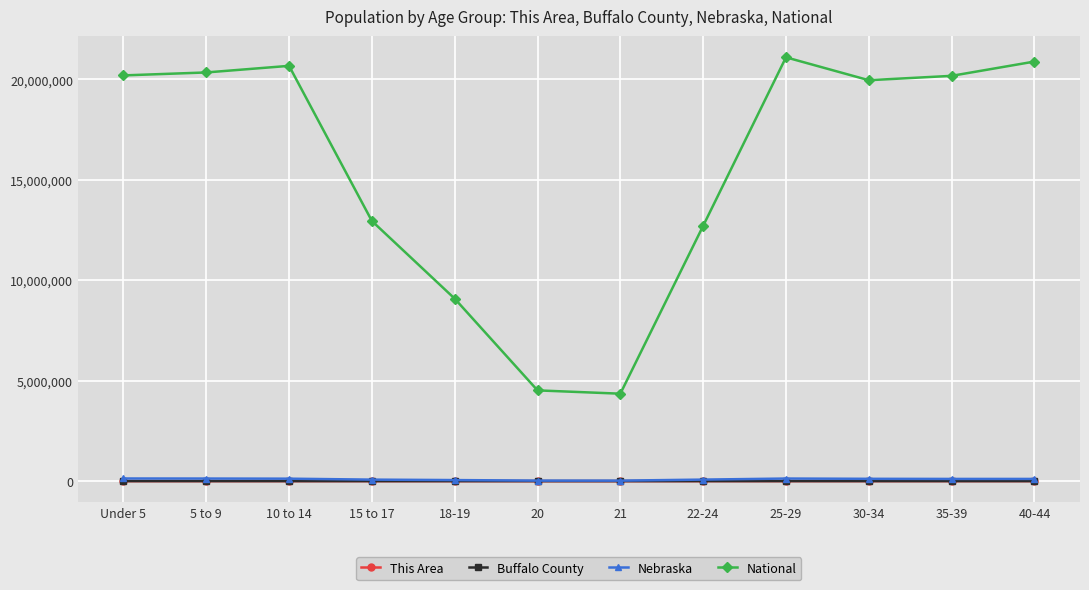

Which label corresponds to the largest value in the chart?

25-29